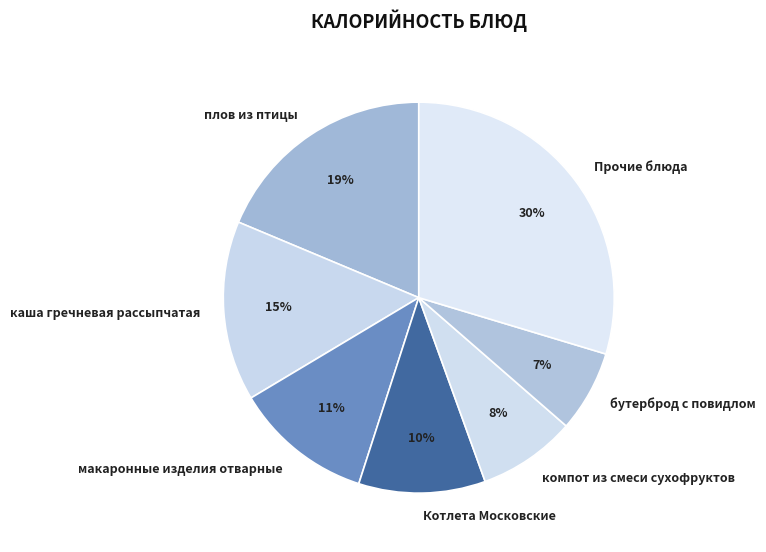

Is it true that компот из смеси сухофруктов is 8% of the pie?

True